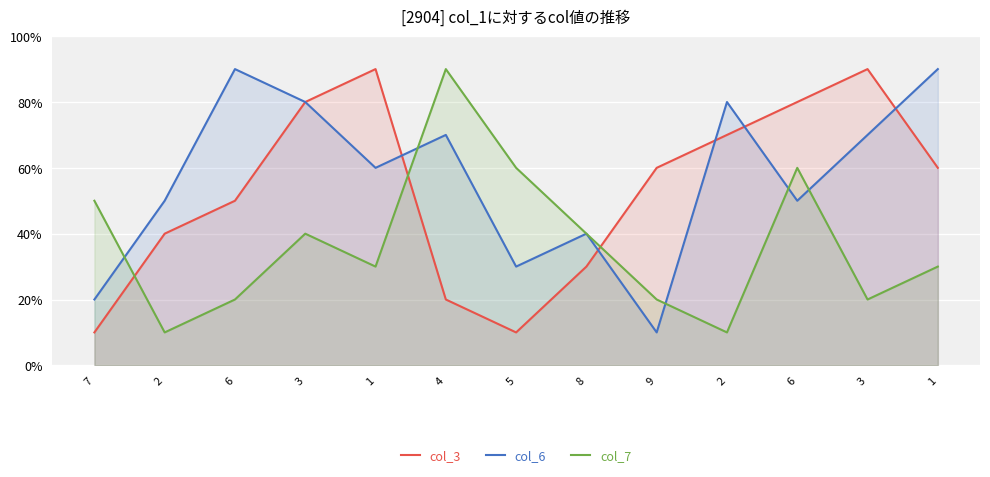

List the series in order of their peak value, highest first.

col_3, col_6, col_7